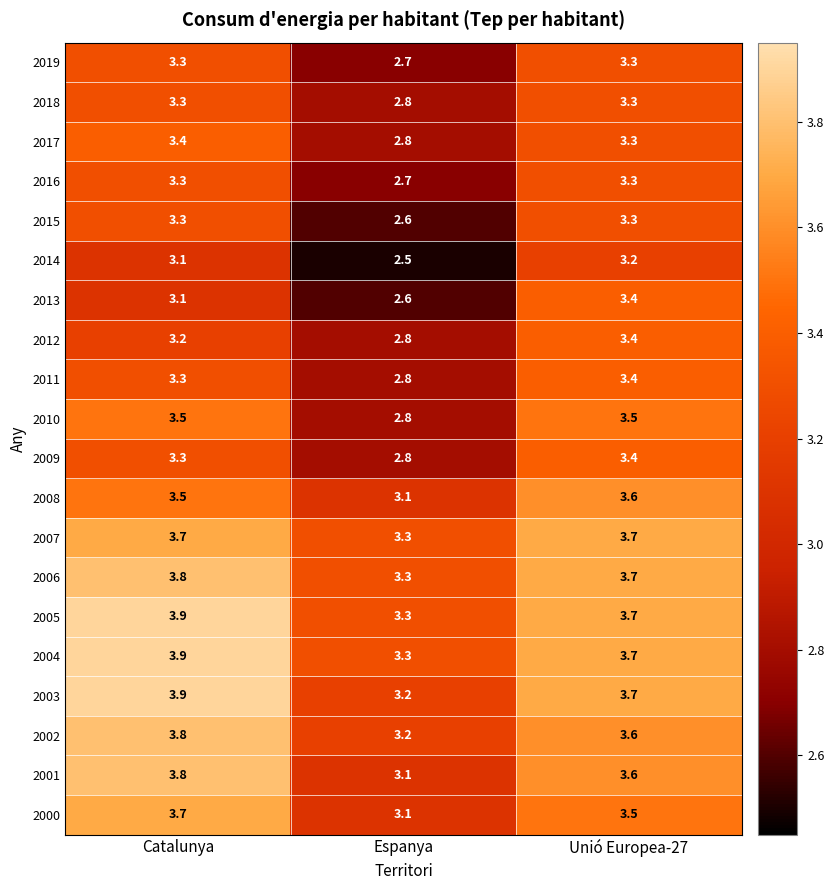

What is the greatest value displayed?

3.9